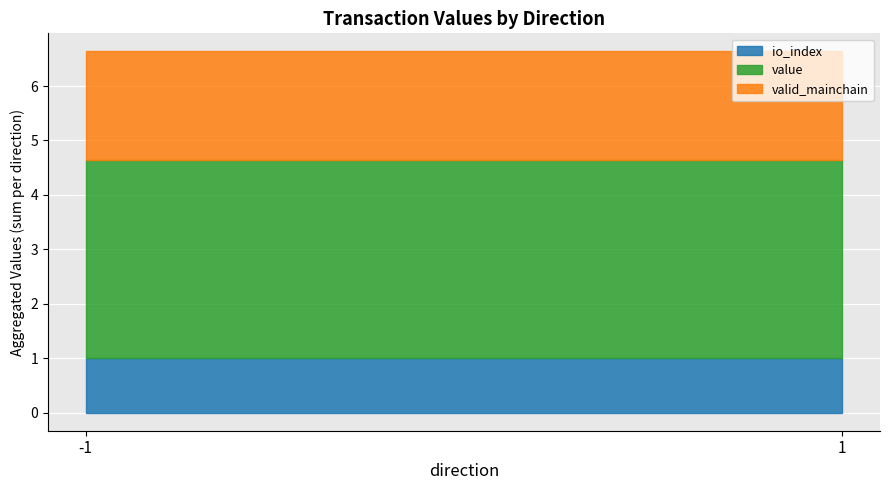

At which category is the sum across all series the highest?

-1